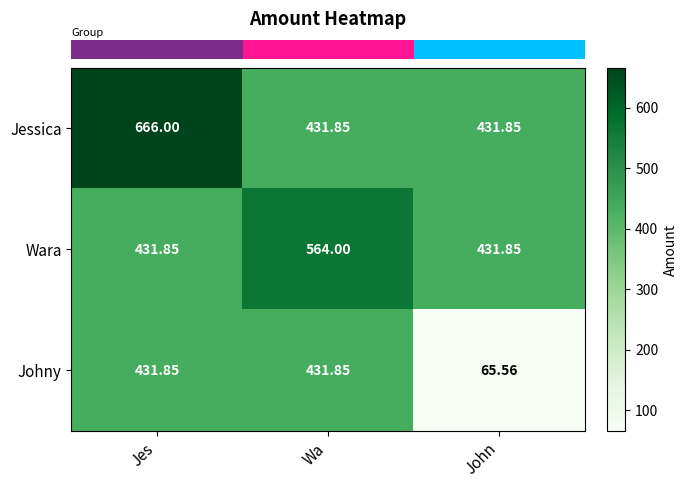

List the series in order of their overall mean, highest first.

Jessica, Wara, Johny